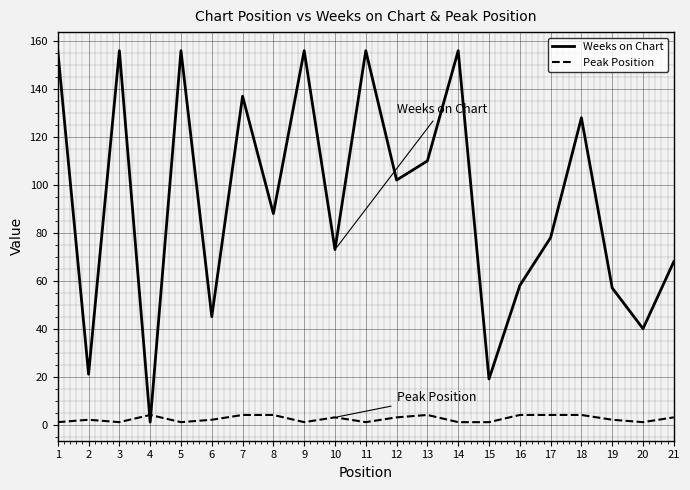

True or false: Weeks on Chart and Peak Position intersect in this chart.

True